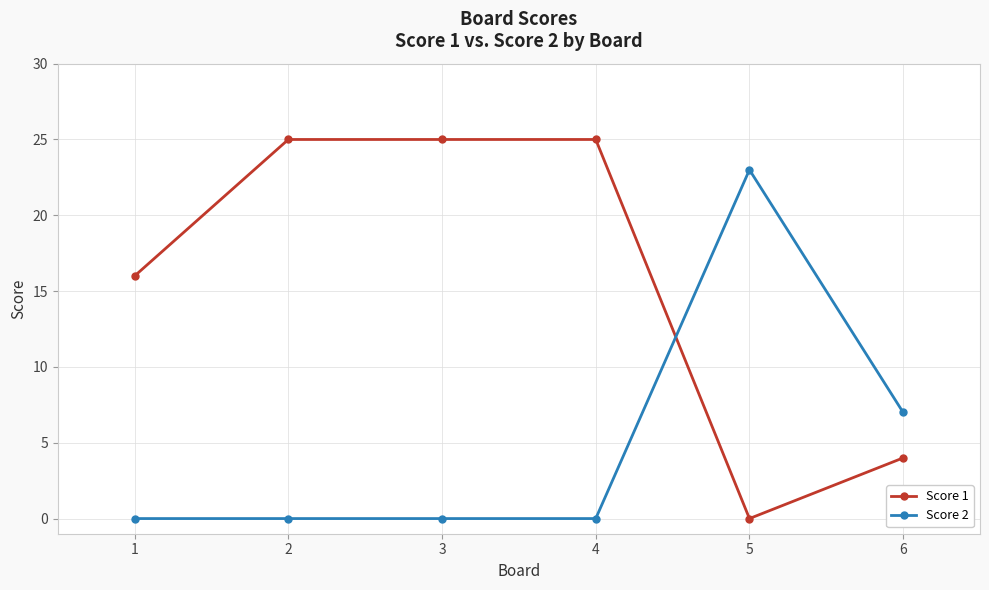

True or false: Score 1 has a value of 0 at 5.

True